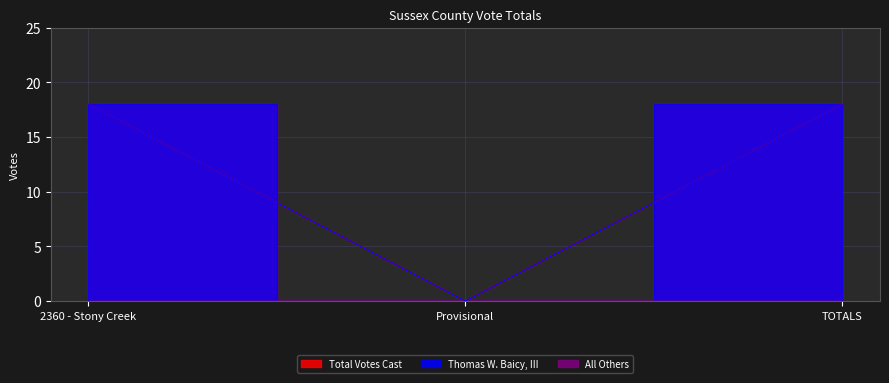

Which category has the highest value across all series?

2360 - Stony Creek